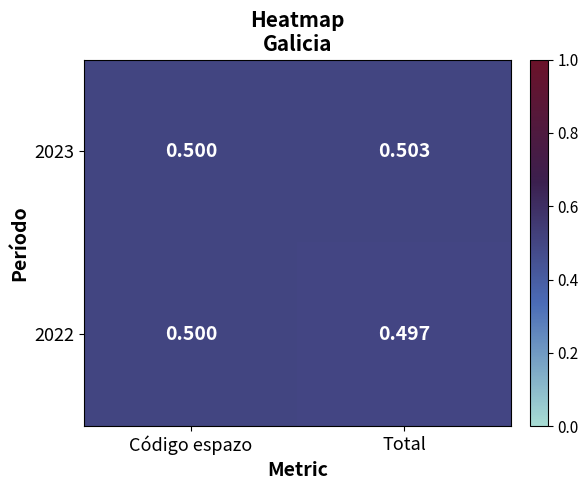

At which label is 2022 closest to 0?

Total